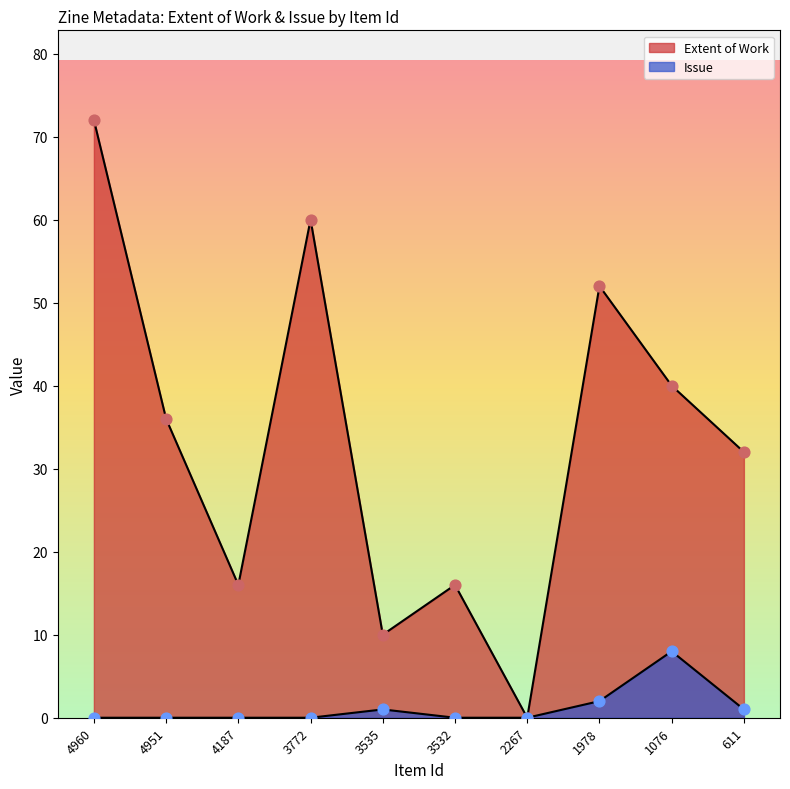

What are all the series names shown in the legend?

Extent of Work, Issue